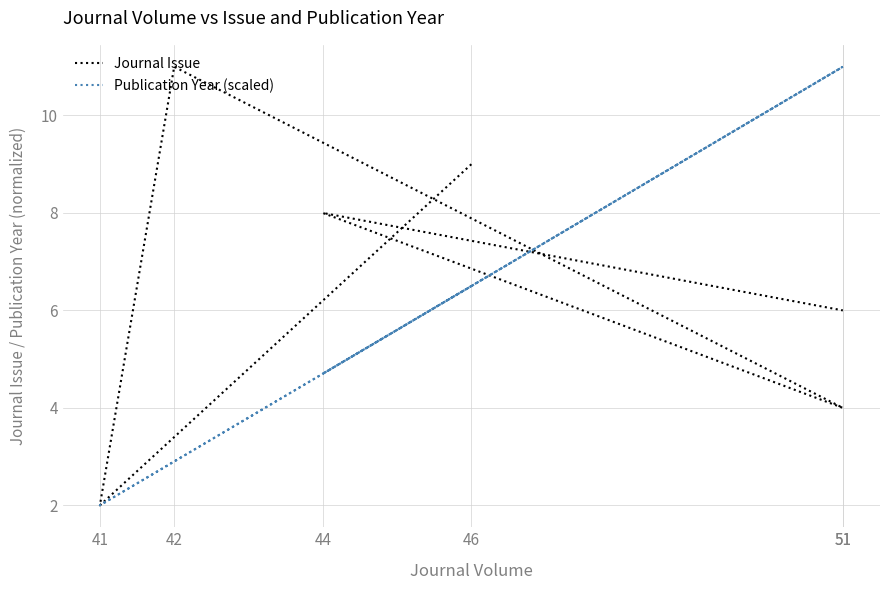

In Publication Year (scaled), how many points are higher than both neighbors (excluding endpoints)?

1